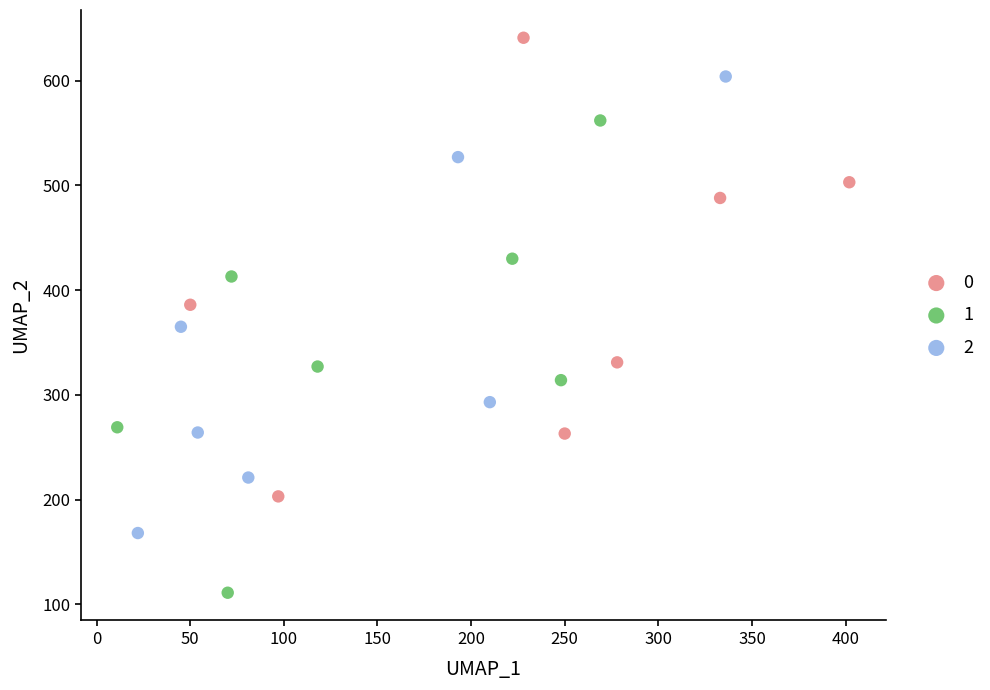

What are all the series names shown in the legend?

0, 1, 2